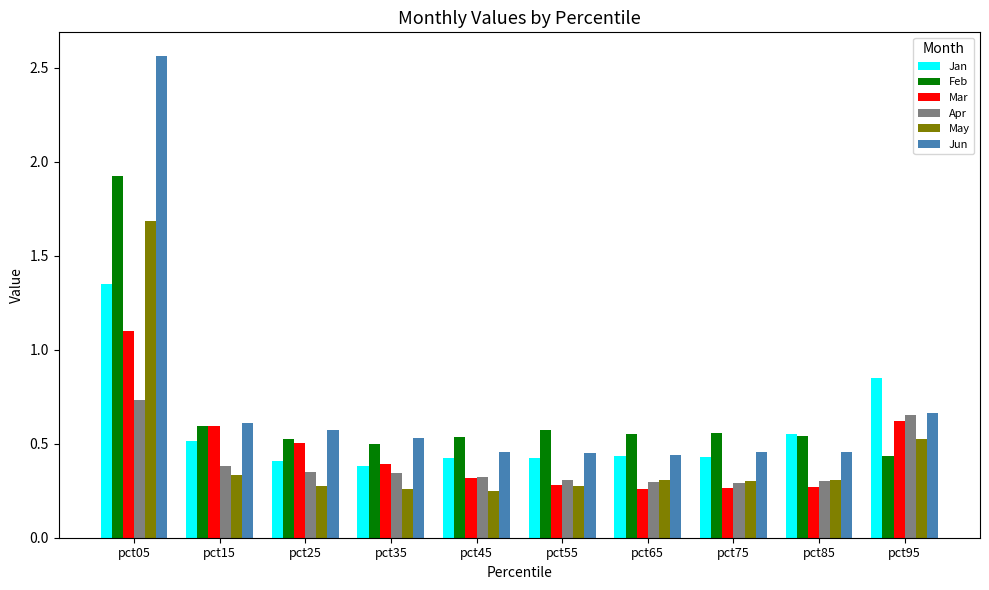

At which category is the sum across all series the highest?

pct05